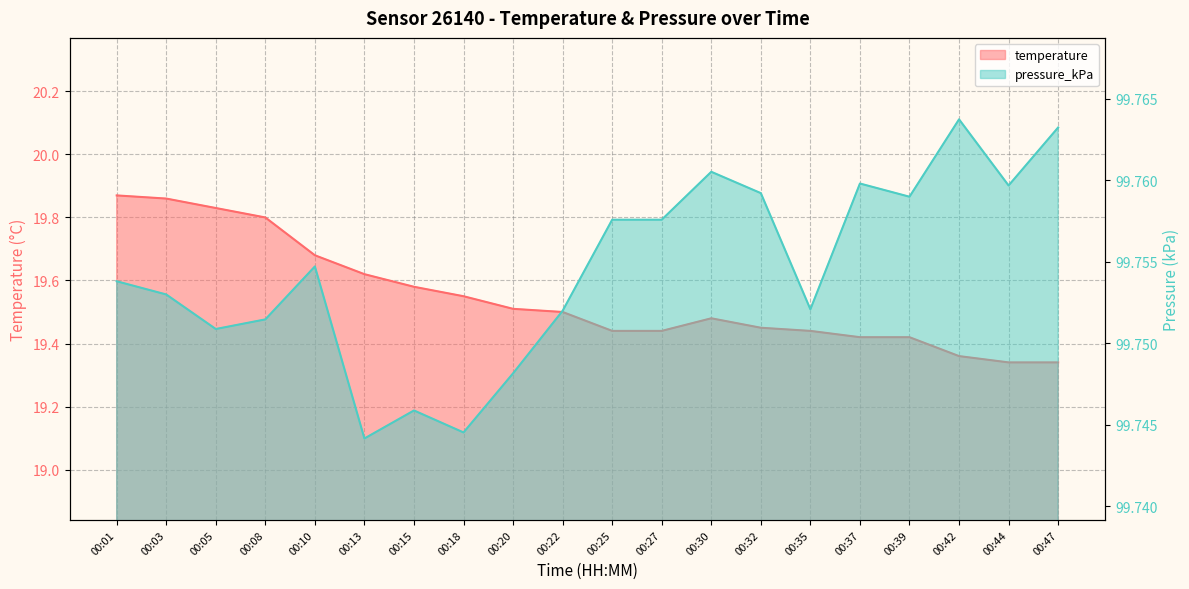

Reading left to right, extract all data points from this chart.

temperature: 00:01=19.9	00:03=19.9	00:05=19.8	00:08=19.8	00:10=19.7	00:13=19.6	00:15=19.6	00:18=19.6	00:20=19.5	00:22=19.5	00:25=19.4	00:27=19.4	00:30=19.5	00:32=19.4	00:35=19.4	00:37=19.4	00:39=19.4	00:42=19.4	00:44=19.3	00:47=19.3
pressure_kPa: 00:01=99.8	00:03=99.8	00:05=99.8	00:08=99.8	00:10=99.8	00:13=99.7	00:15=99.7	00:18=99.7	00:20=99.7	00:22=99.8	00:25=99.8	00:27=99.8	00:30=99.8	00:32=99.8	00:35=99.8	00:37=99.8	00:39=99.8	00:42=99.8	00:44=99.8	00:47=99.8